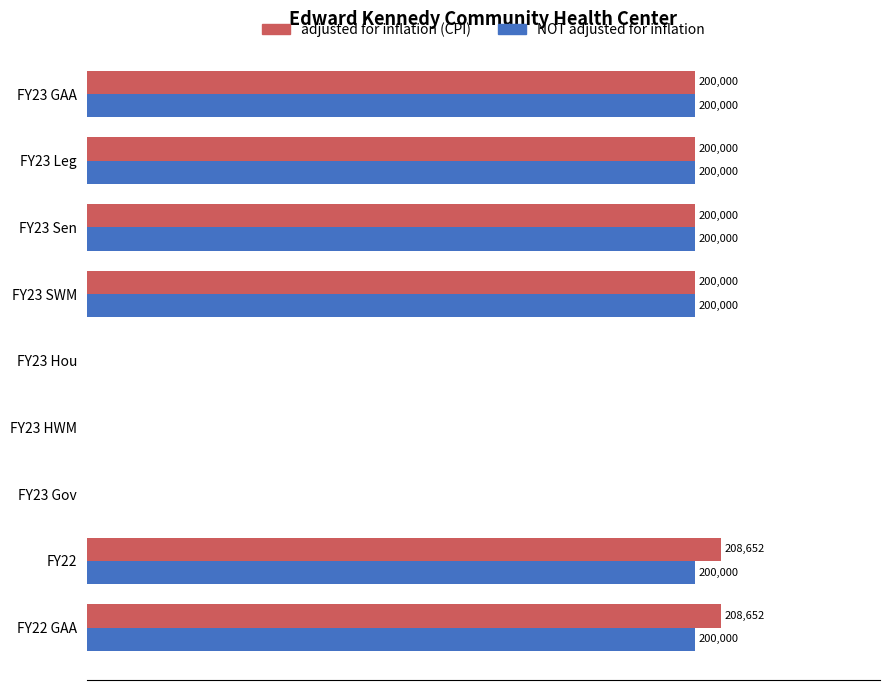

Is the value of NOT adjusted for inflation at FY23 GAA greater than the value of adjusted for inflation (CPI) at FY23 Gov?

Yes